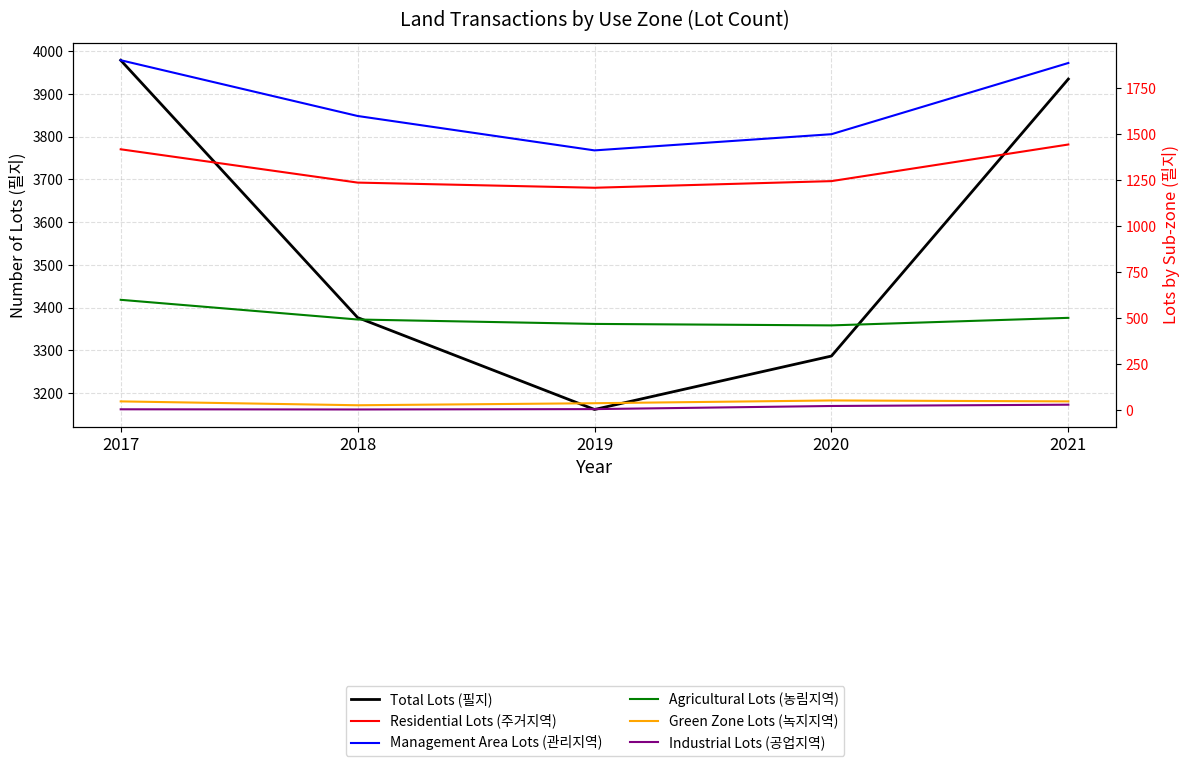

Reading left to right, extract all data points from this chart.

Total Lots (필지): 3979	3377	3162	3287	3935
Residential Lots (주거지역): 1417	1236	1208	1244	1443
Management Area Lots (관리지역): 1901	1598	1411	1499	1886
Agricultural Lots (농림지역): 599	492	468	460	501
Green Zone Lots (녹지지역): 47	26	37	52	47
Industrial Lots (공업지역): 4	3	5	22	29